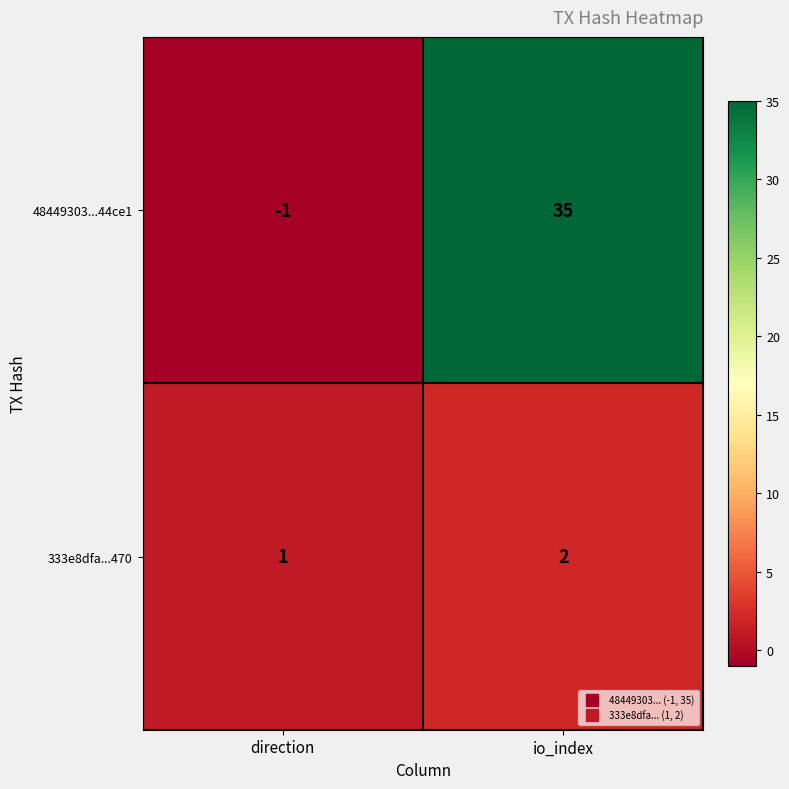

Which series changed the most between direction and io_index?

48449303...44ce1